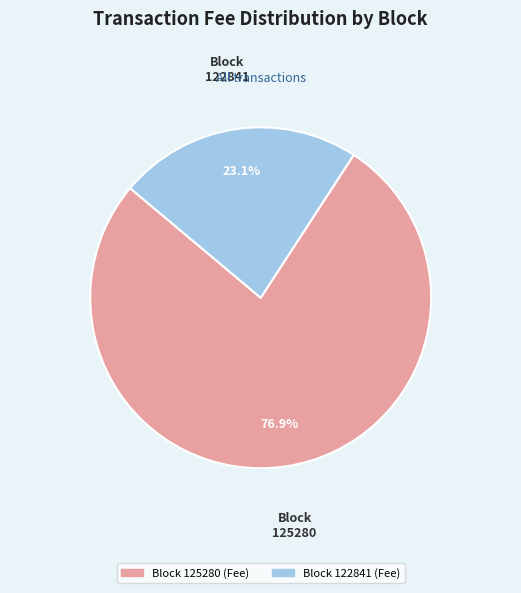

How many slices are in this pie chart?

2